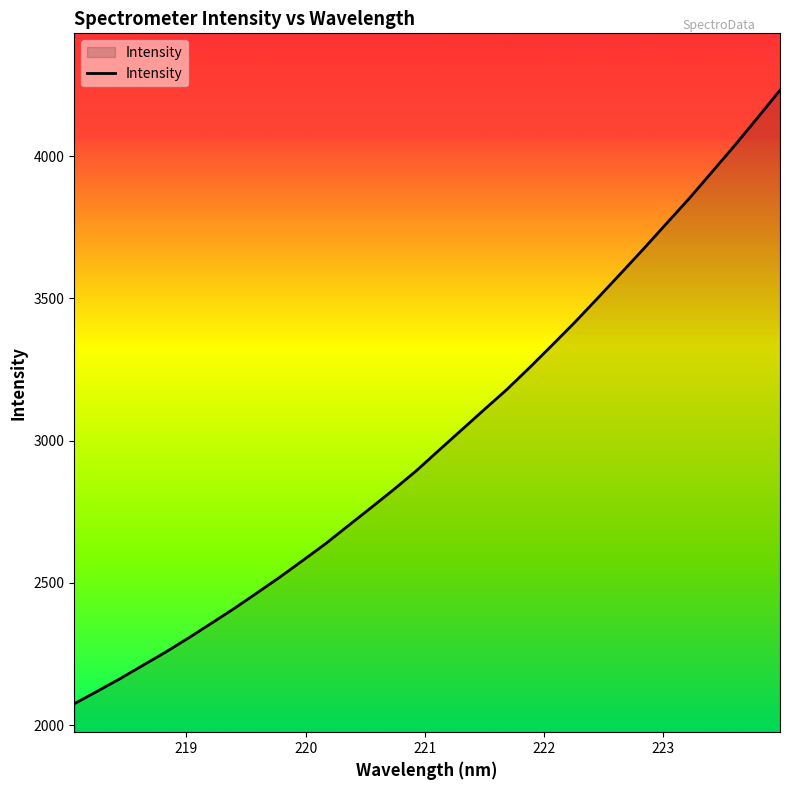

What is the smallest value displayed?

2074.7